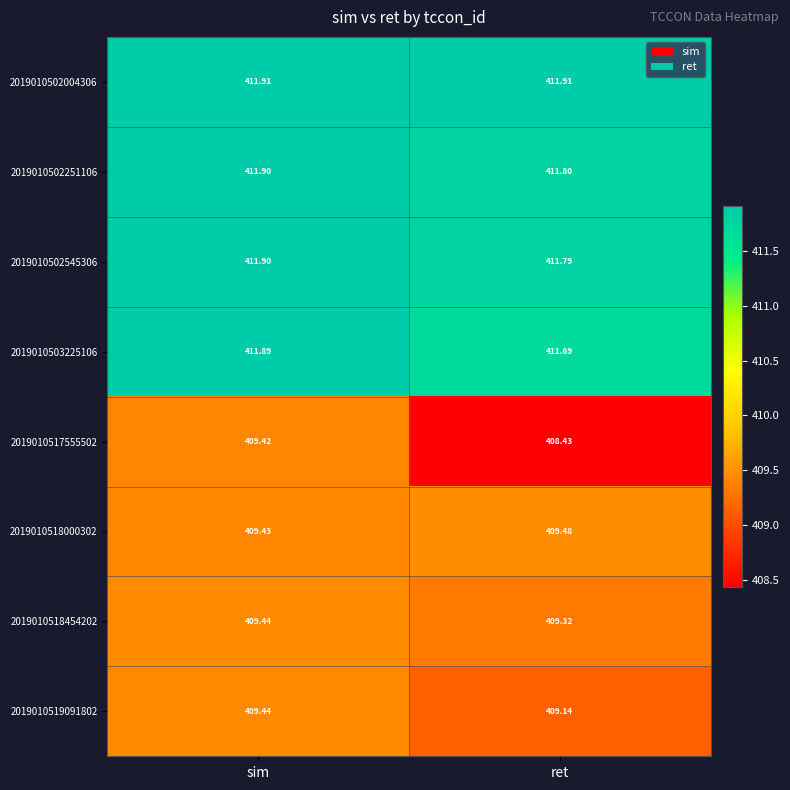

At which label is 2019010518454202 closest to 409?

ret